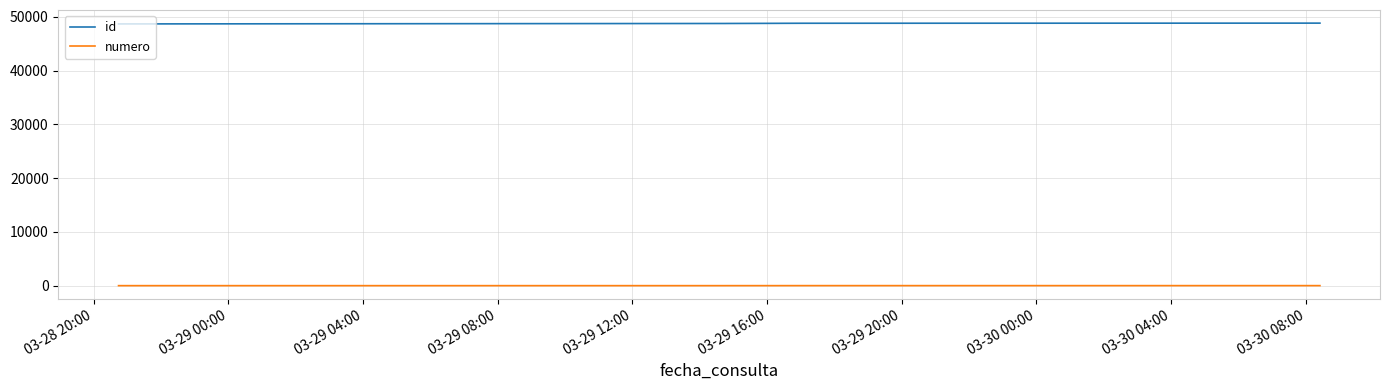

Is this an area chart (filled region under the line)?

No